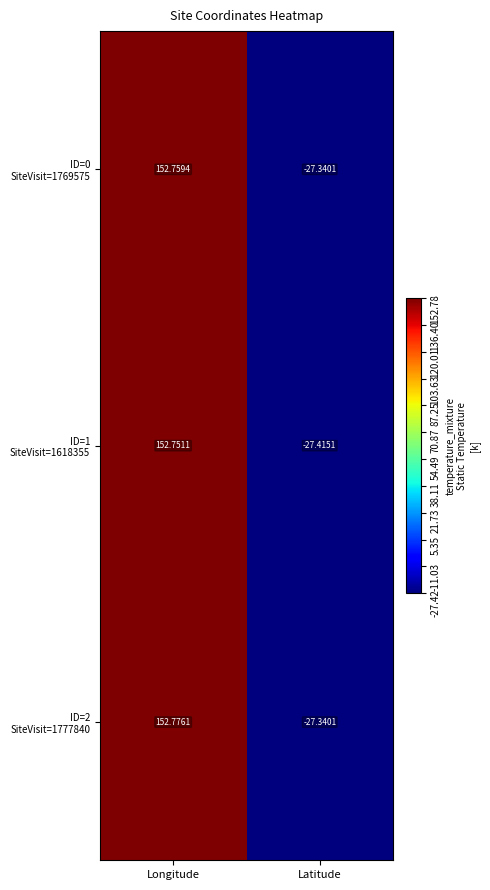

At which category is the sum across all series the highest?

Longitude